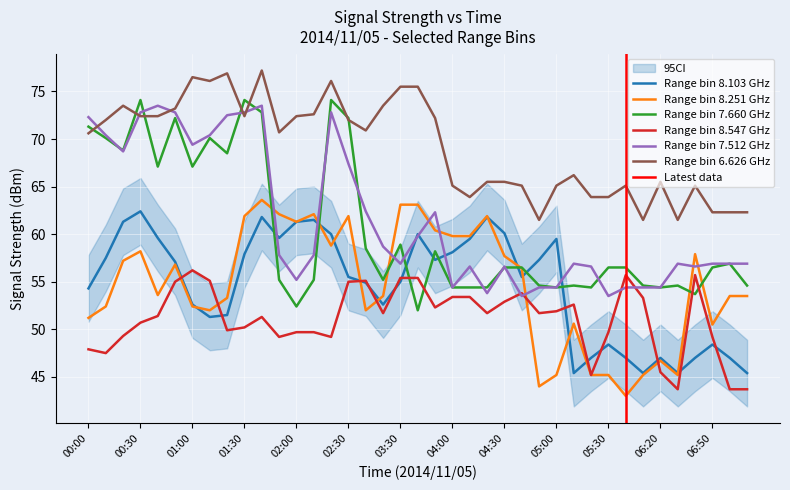

Reading left to right, extract all data points from this chart.

  8.103: 54.3	57.5	61.3	62.4	59.6	57.1	52.6	51.3	51.5	57.9	61.8	59.6	61.3	61.5	60.0	55.5	54.9	52.6	55.0	60.0	57.3	58.1	59.5	61.8	60.1	55.5	57.3	59.5	45.4	47.0	48.4	47.0	45.4	47.0	45.4	47.0	48.4	47.0	45.4
  8.251: 51.2	52.4	57.2	58.2	53.6	56.8	52.4	52.0	53.3	61.9	63.6	62.1	61.3	62.1	58.8	61.9	52.0	53.5	63.1	63.1	60.4	59.8	59.8	61.9	57.7	56.4	44.0	45.2	50.6	45.2	45.2	43.0	45.2	46.7	45.2	57.9	50.5	53.5	53.5
  7.660: 71.3	70.1	68.8	74.1	67.1	72.2	67.1	70.1	68.5	74.1	72.8	55.2	52.4	55.2	74.1	72.2	58.5	55.2	58.9	52.0	58.2	54.4	54.4	54.4	56.5	56.5	54.6	54.4	54.6	54.4	56.5	56.5	54.6	54.4	54.6	53.7	56.5	56.9	54.6
  8.547: 47.9	47.5	49.3	50.7	51.4	55.0	56.2	55.1	49.9	50.2	51.3	49.2	49.7	49.7	49.2	55.0	55.1	51.7	55.4	55.4	52.3	53.4	53.4	51.7	52.9	53.8	51.7	51.9	52.6	45.2	49.7	55.7	53.3	45.5	43.7	55.7	49.2	43.7	43.7
  7.512: 72.3	70.4	68.7	72.8	73.5	72.8	69.4	70.4	72.5	72.8	73.5	57.8	55.2	57.8	72.8	67.4	62.4	58.7	56.9	59.8	62.3	54.4	56.6	53.8	56.6	53.5	54.4	54.4	56.9	56.6	53.5	54.4	54.4	54.4	56.9	56.6	56.9	56.9	56.9
  6.626: 70.6	72.0	73.5	72.4	72.4	73.2	76.5	76.1	76.9	72.4	77.2	70.7	72.4	72.6	76.1	72.0	70.9	73.5	75.5	75.5	72.2	65.1	63.9	65.5	65.5	65.1	61.5	65.1	66.2	63.9	63.9	65.1	61.5	65.5	61.5	65.1	62.3	62.3	62.3